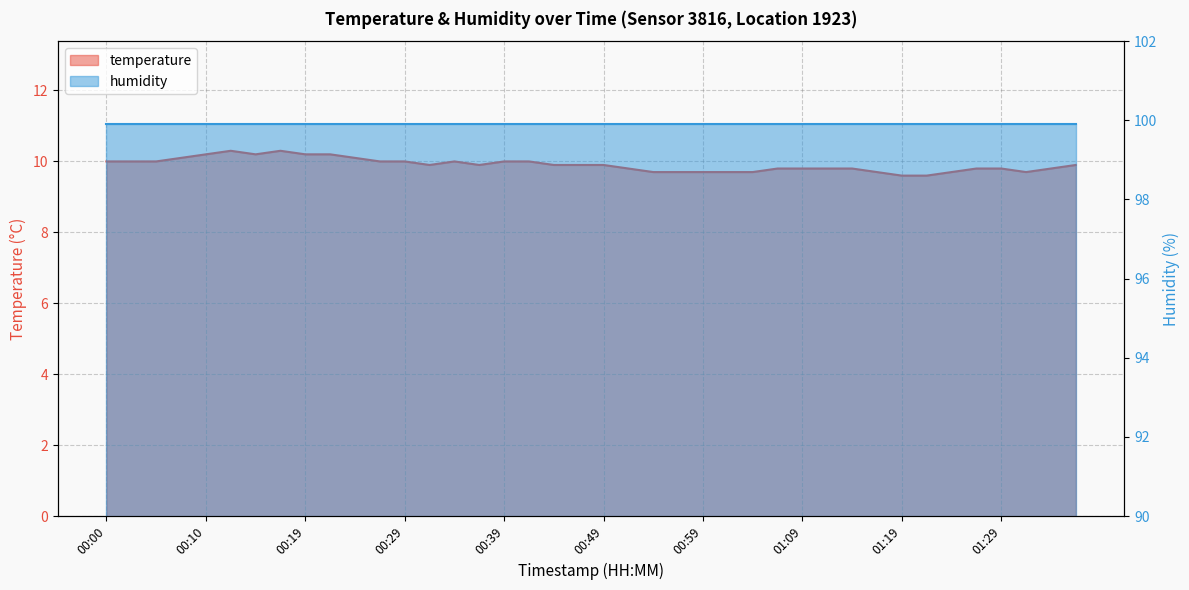

The chart shows a value of 3.2 at 01:24. True or false?

False